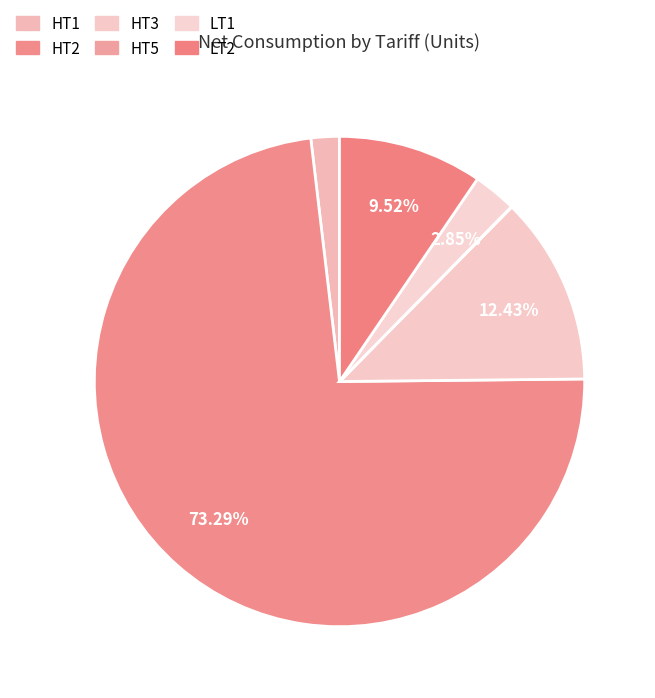

To the nearest percent, what percentage of the pie is HT3?

12%